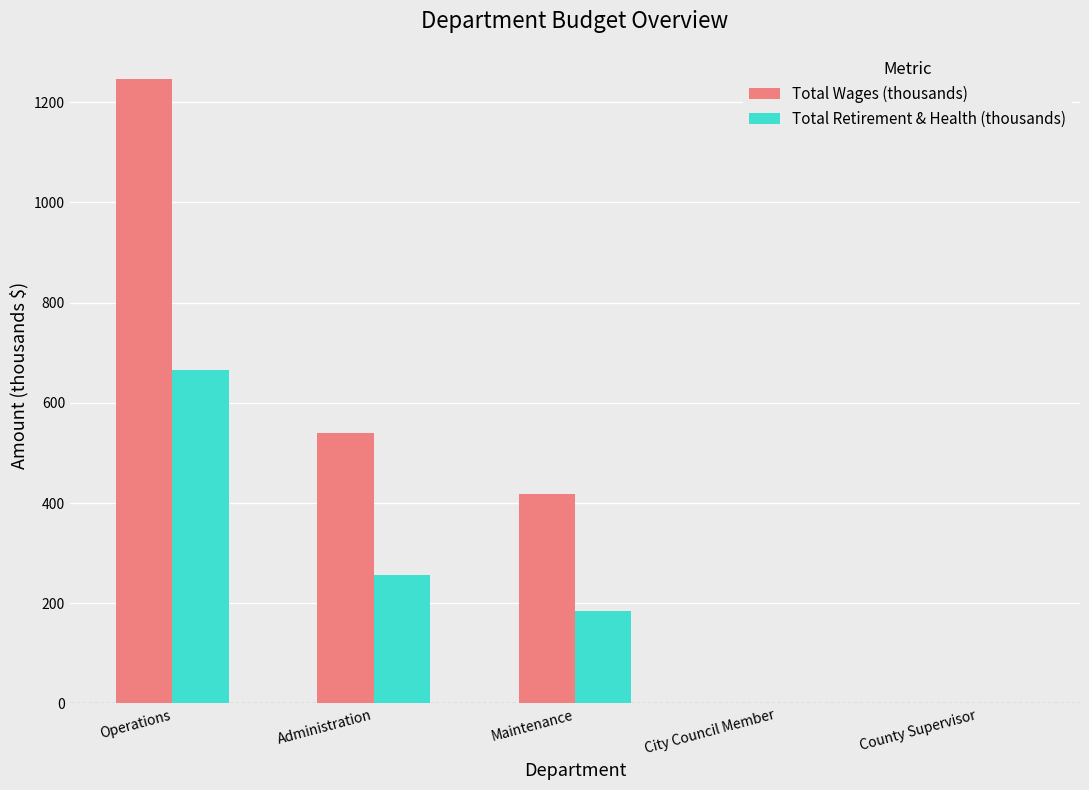

What is the sum of all Total Wages (thousands) values?

2204.7